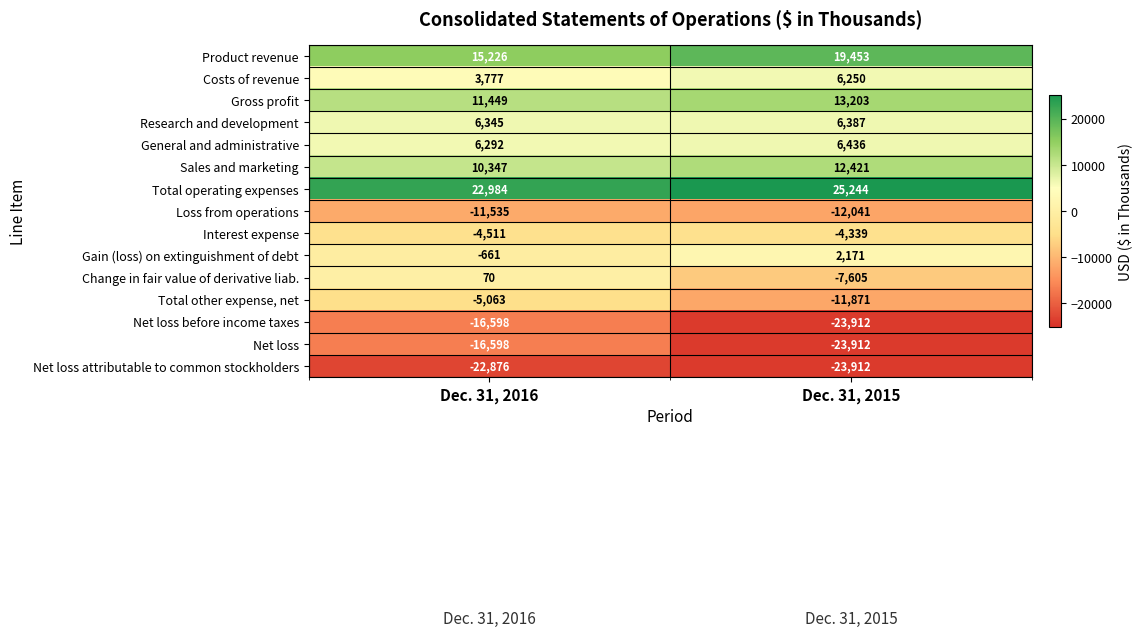

What is the average value of the Research and development series?

6366